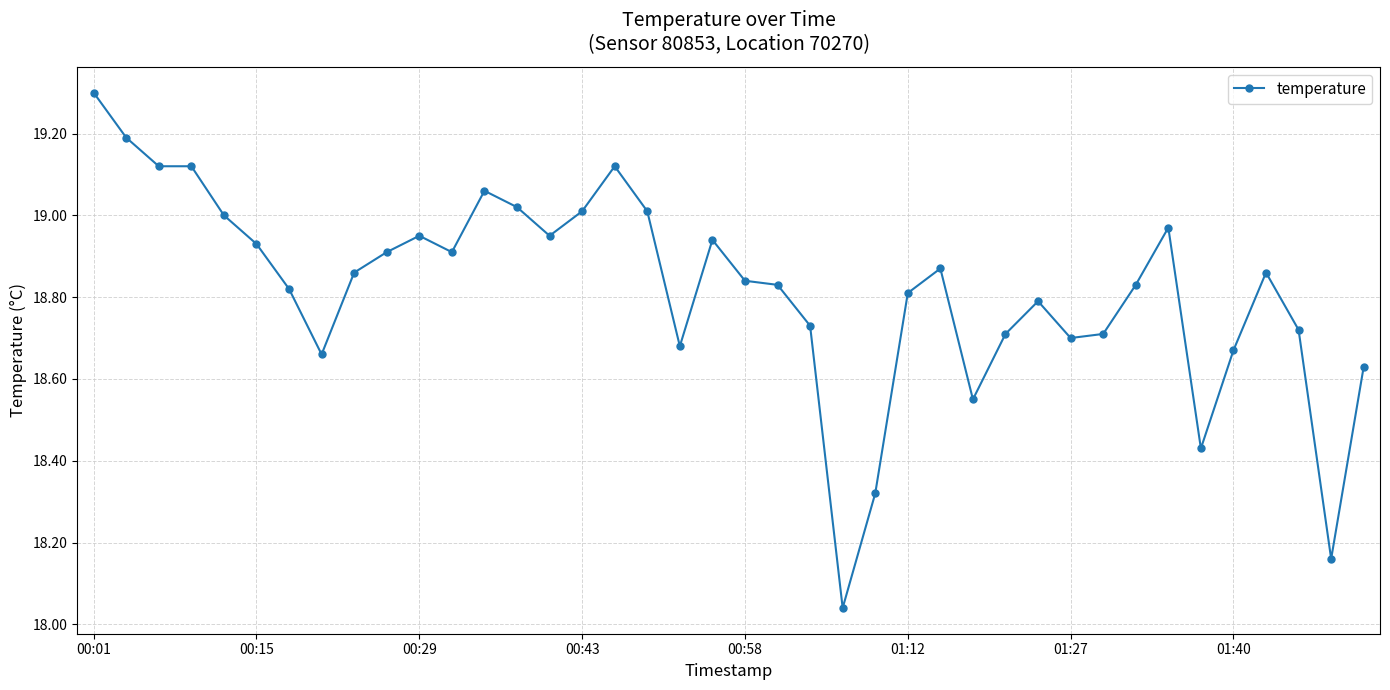

True or false: the data has more than 1 interior local peaks.

True